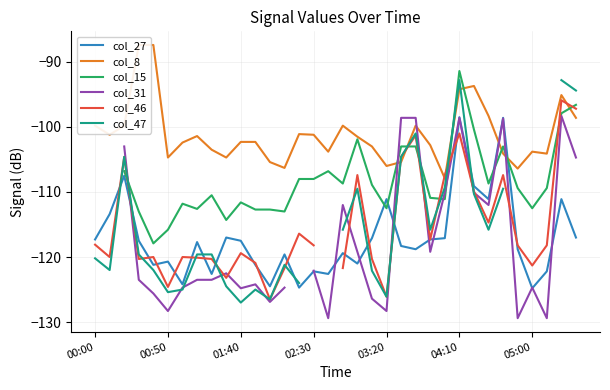

How many lines are shown in the chart?

6